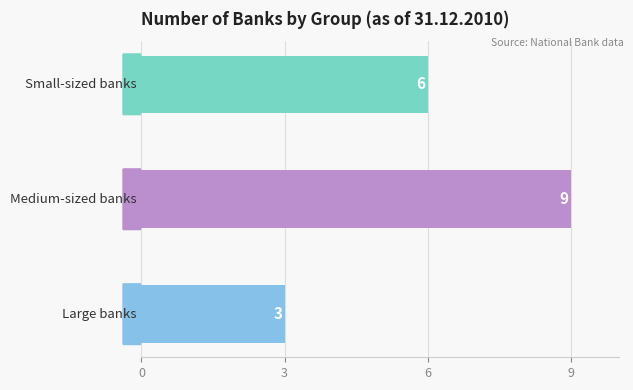

Reading bottom to top, extract all data points from this chart.

3	9	6